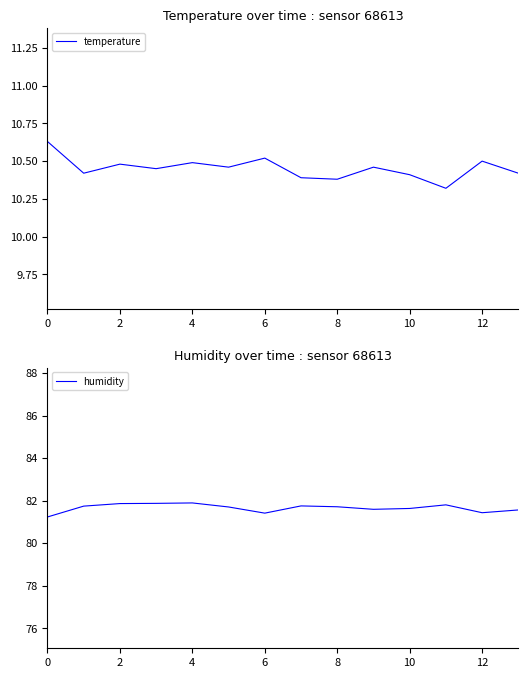

Is it true that humidity equals 81.7 at 8?

True